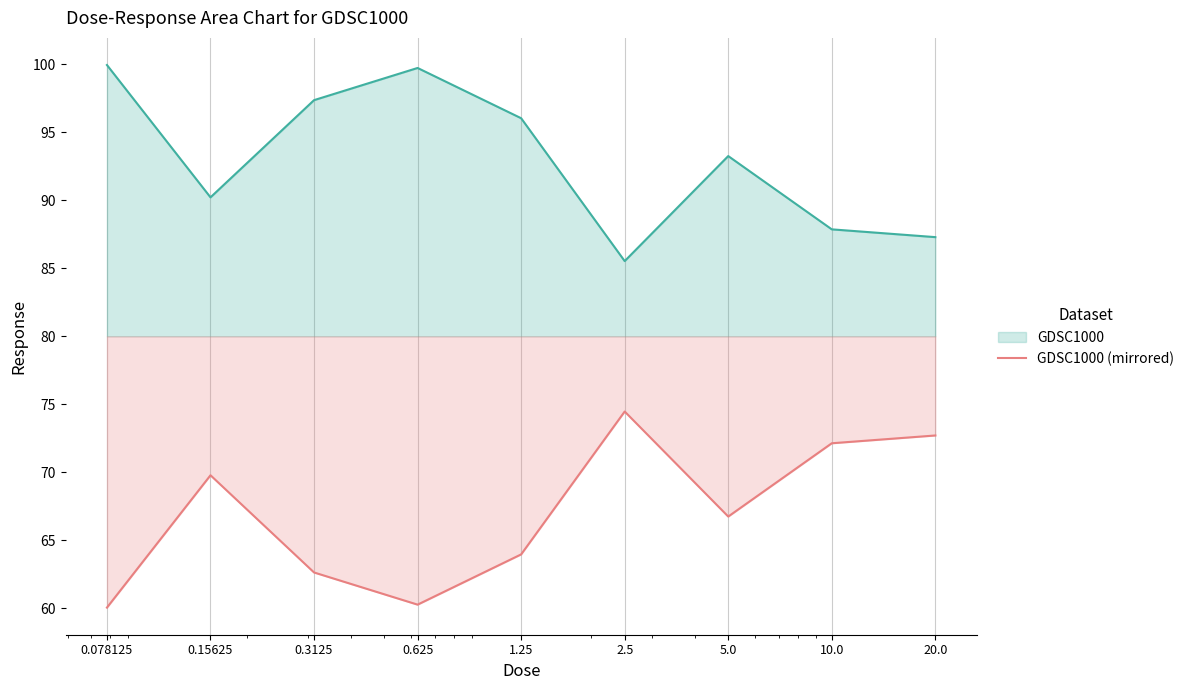

How many lines are shown in the chart?

2